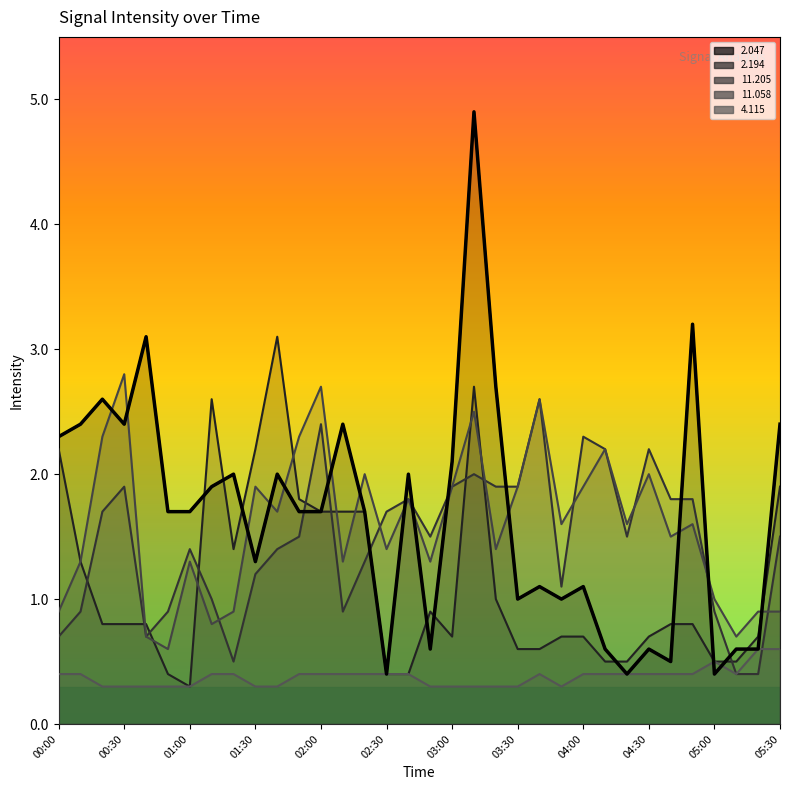

How many interior local peaks does the 2.194 series have?

4